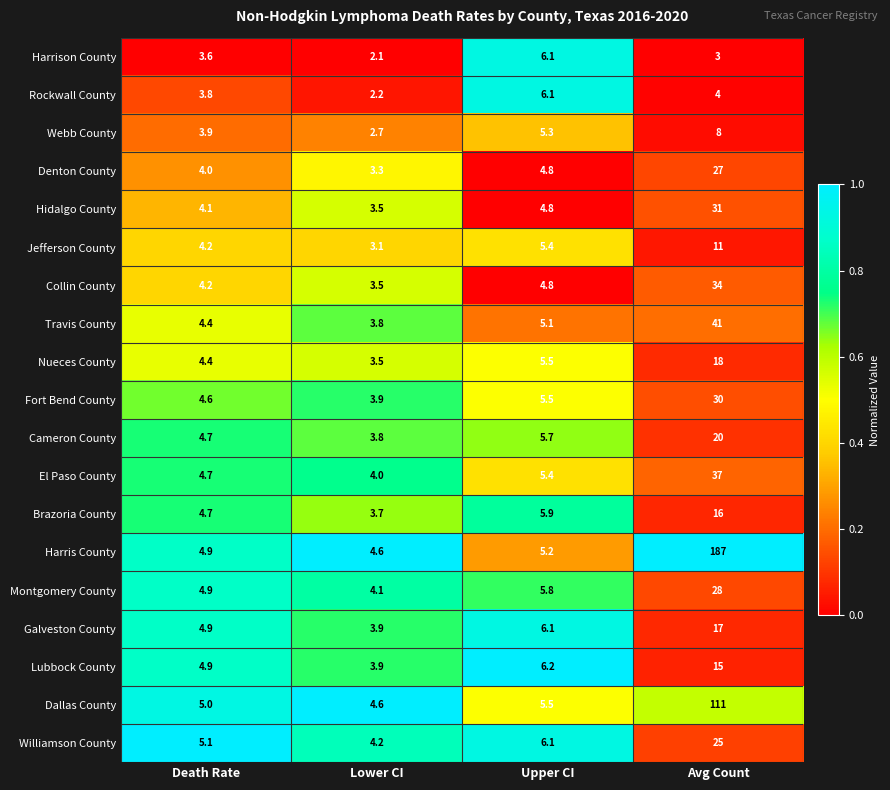

What is the difference between the highest and lowest values at Death Rate?

1.5